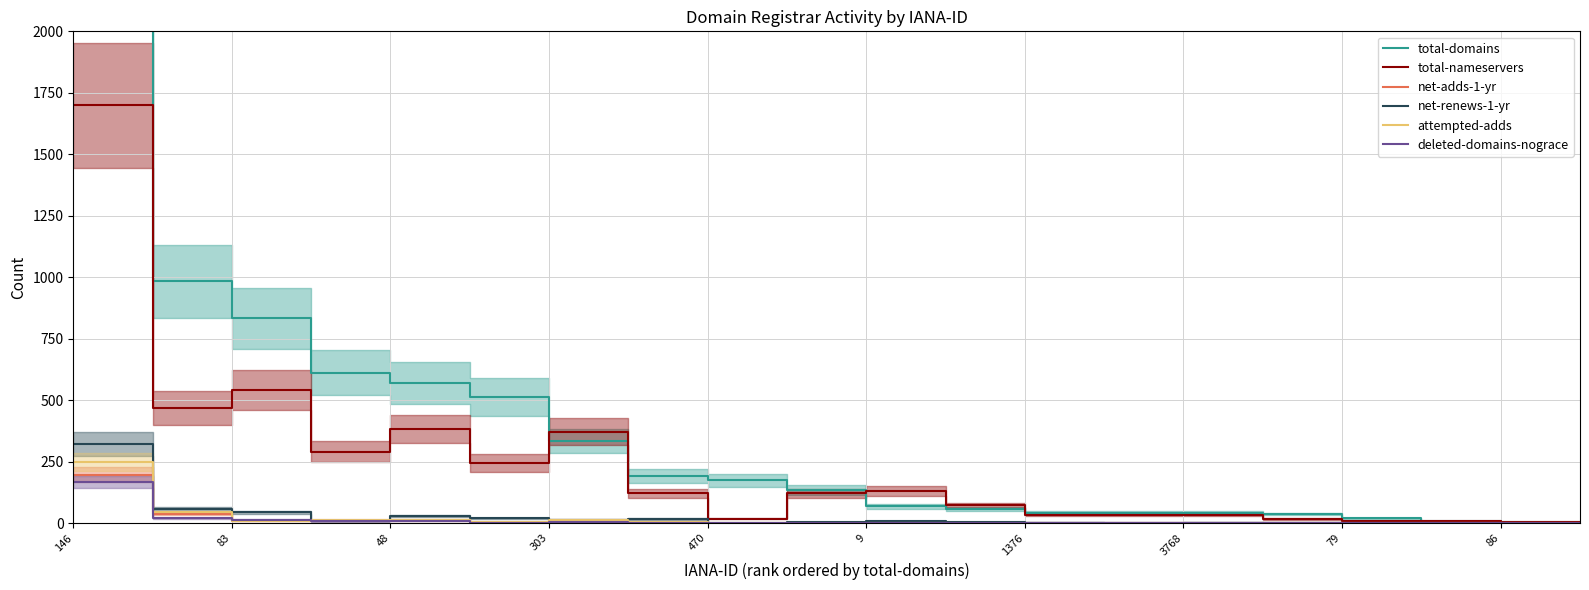

True or false: net-adds-1-yr and net-renews-1-yr intersect in this chart.

True